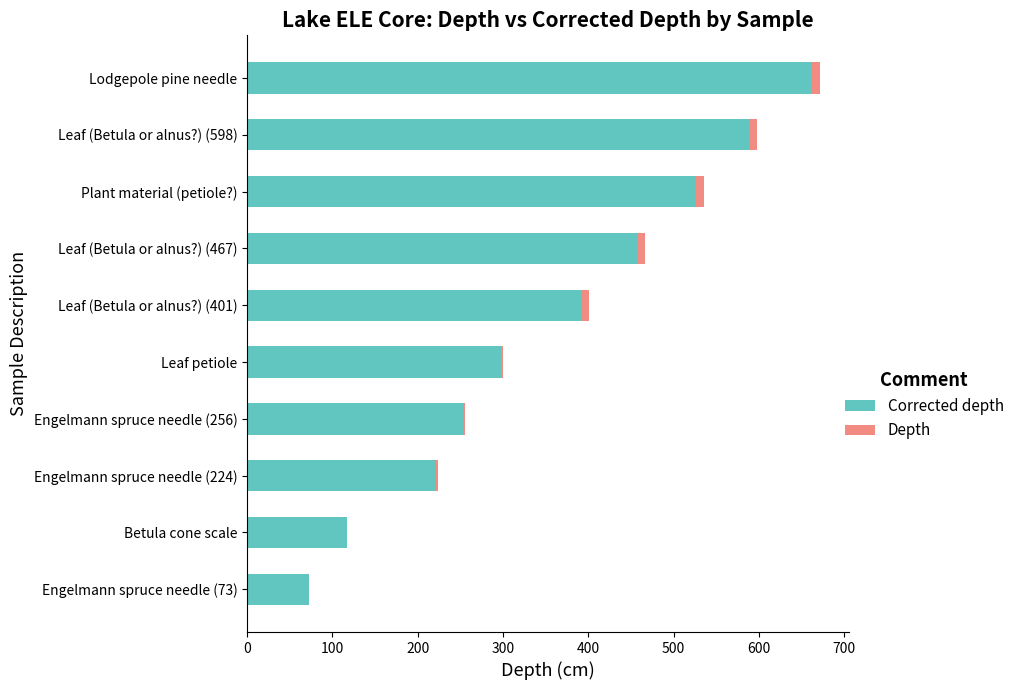

What is the maximum value for Corrected depth?

662